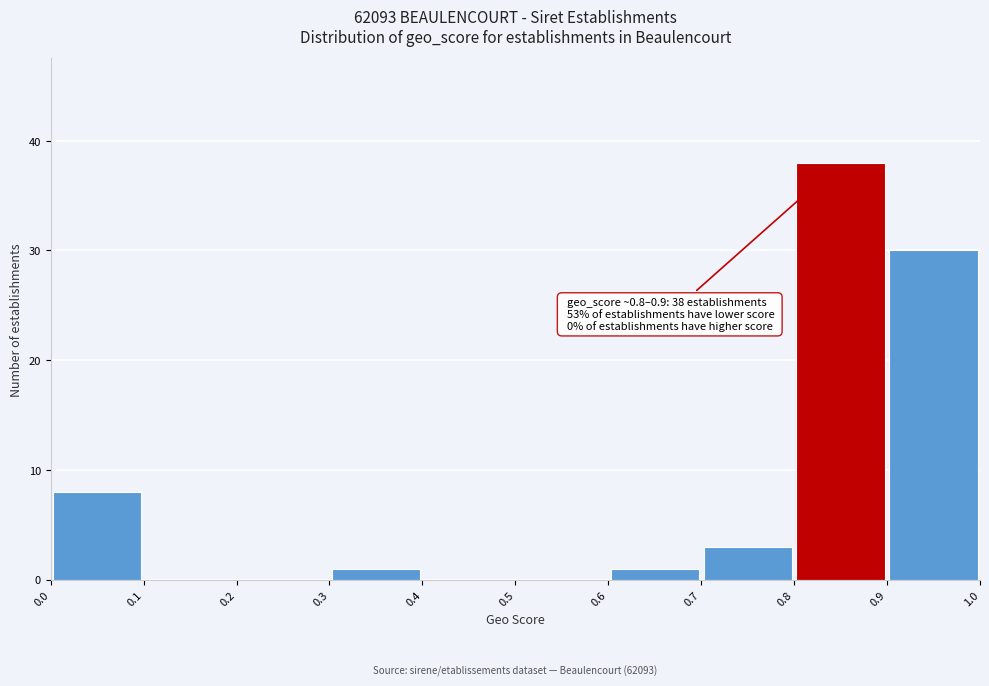

Which range on the x-axis has the tallest bar?

0.8 to 0.9